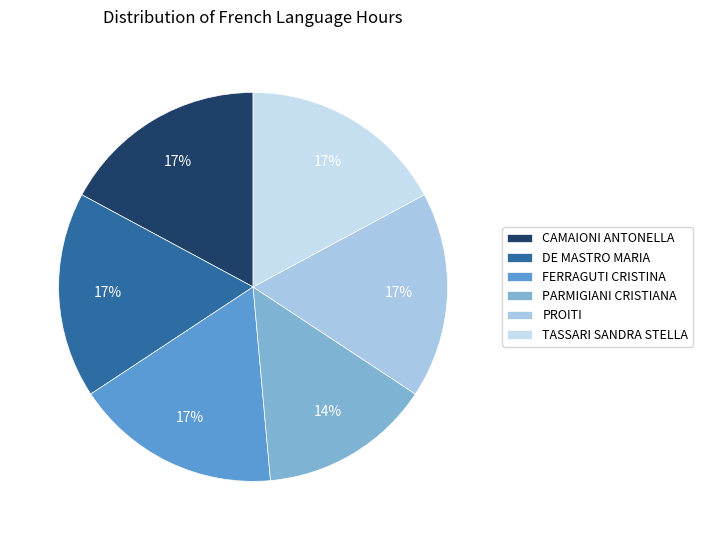

Is there a majority slice in this chart?

No